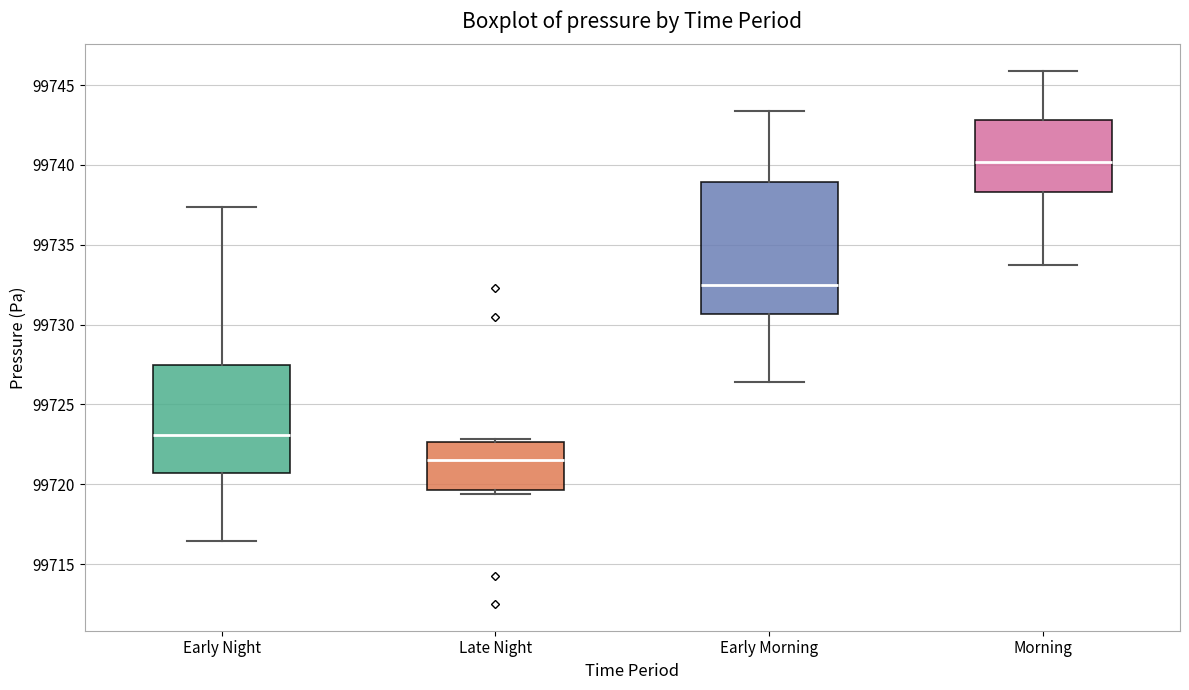

Which box has the highest median line?

Morning